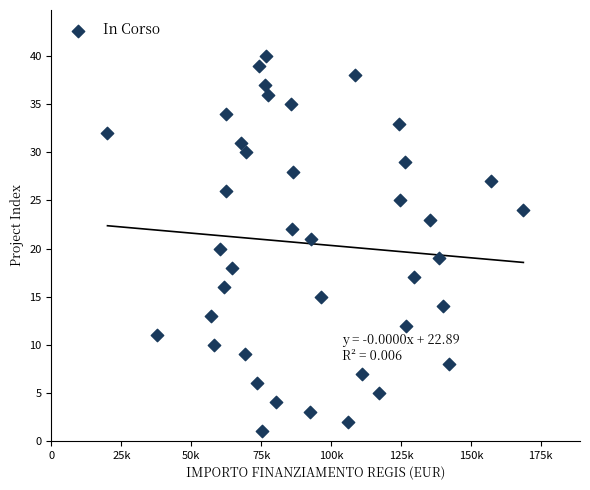

What is the range of Y values (max minus min)?

39